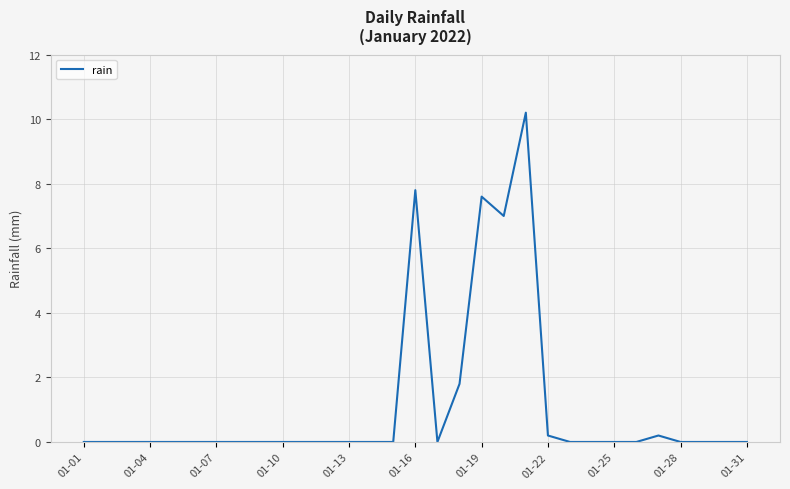

What is the difference between the maximum and minimum values?

10.2